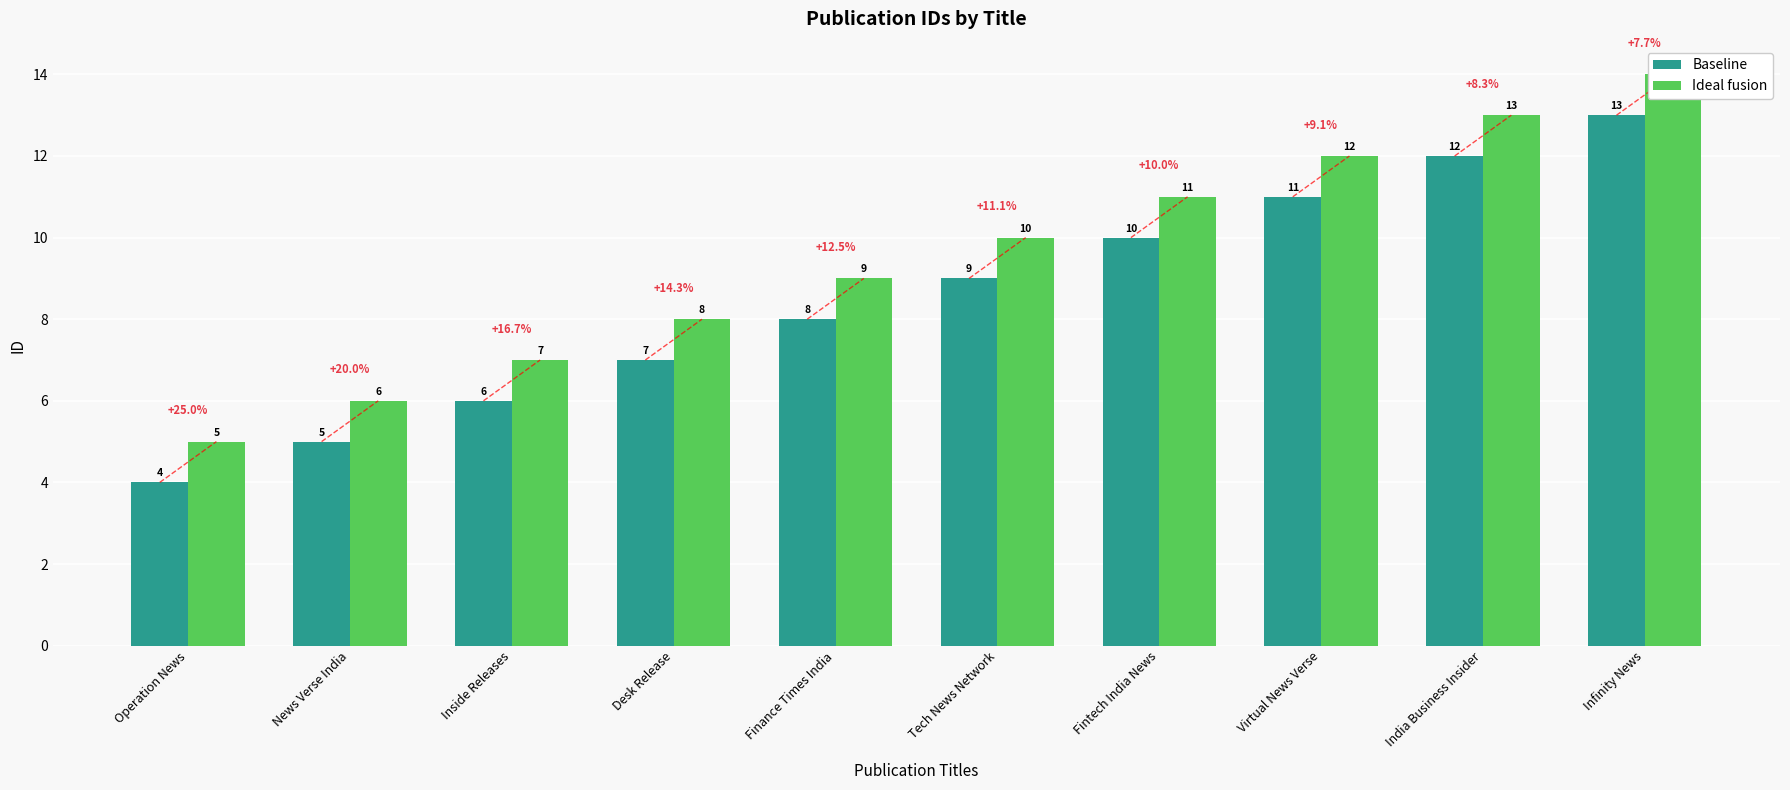

What is the value of the Baseline bar at the 2nd from the left?

5